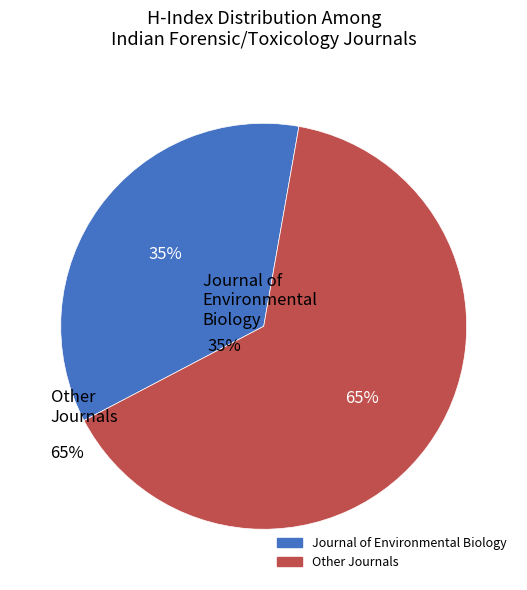

Is there a majority slice in this chart?

Yes